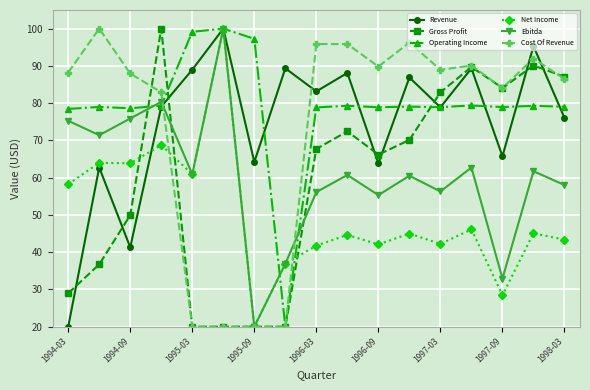

What is the value of the Net Income point at the 8th from the left?

36.9